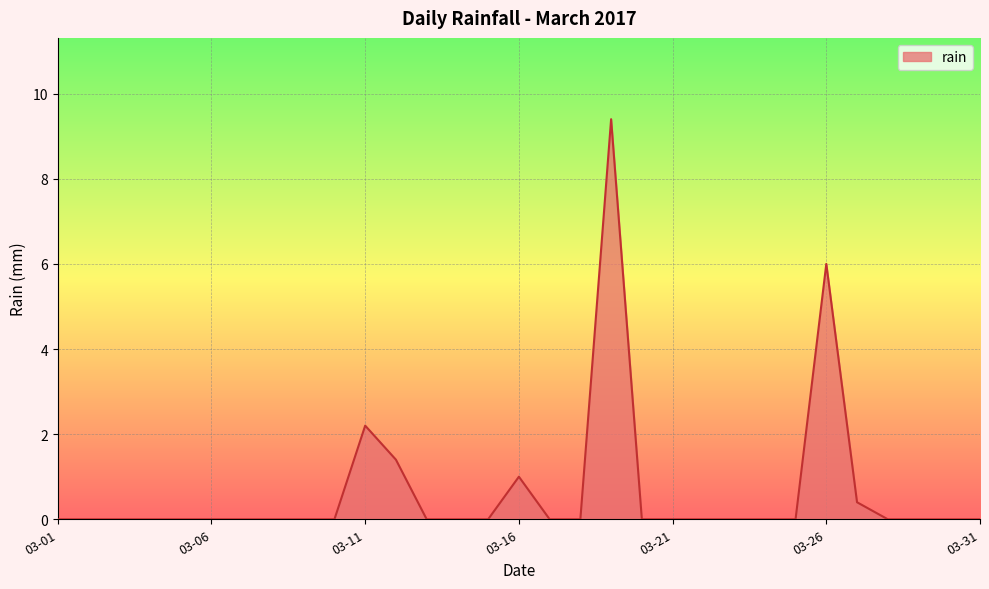

Reading right to left, extract all data points from this chart.

0.0	0.0	0.0	0.0	0.4	6.0	0.0	0.0	0.0	0.0	0.0	0.0	9.4	0.0	0.0	1.0	0.0	0.0	0.0	1.4	2.2	0.0	0.0	0.0	0.0	0.0	0.0	0.0	0.0	0.0	0.0